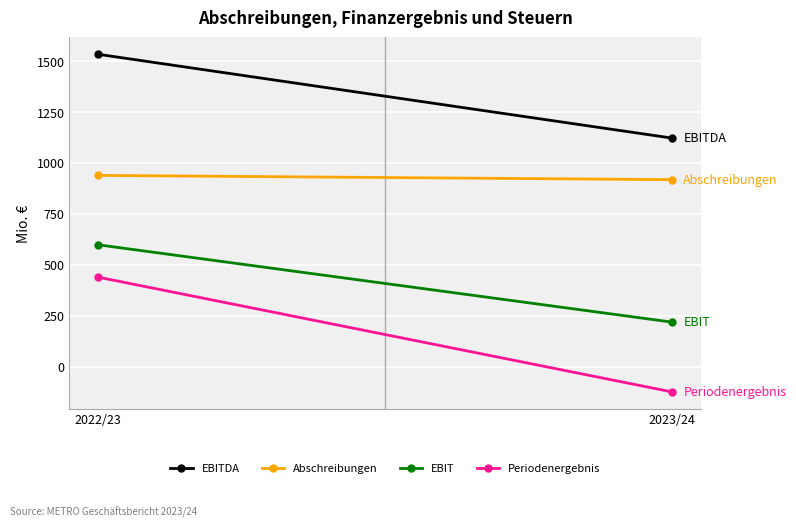

At which category is the sum across all series the highest?

2022/23